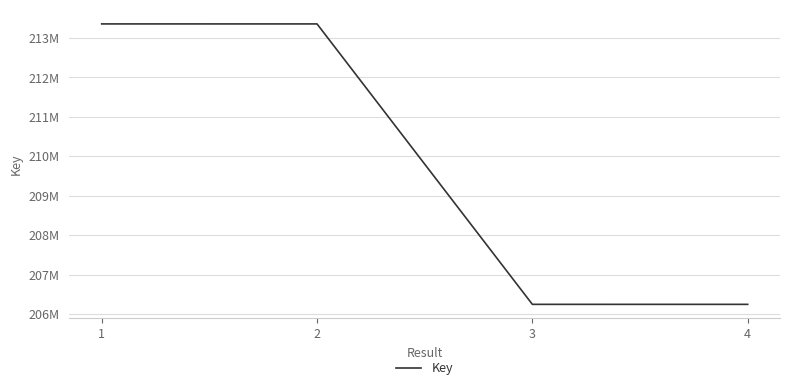

What is the approximate value at 4?

206244956